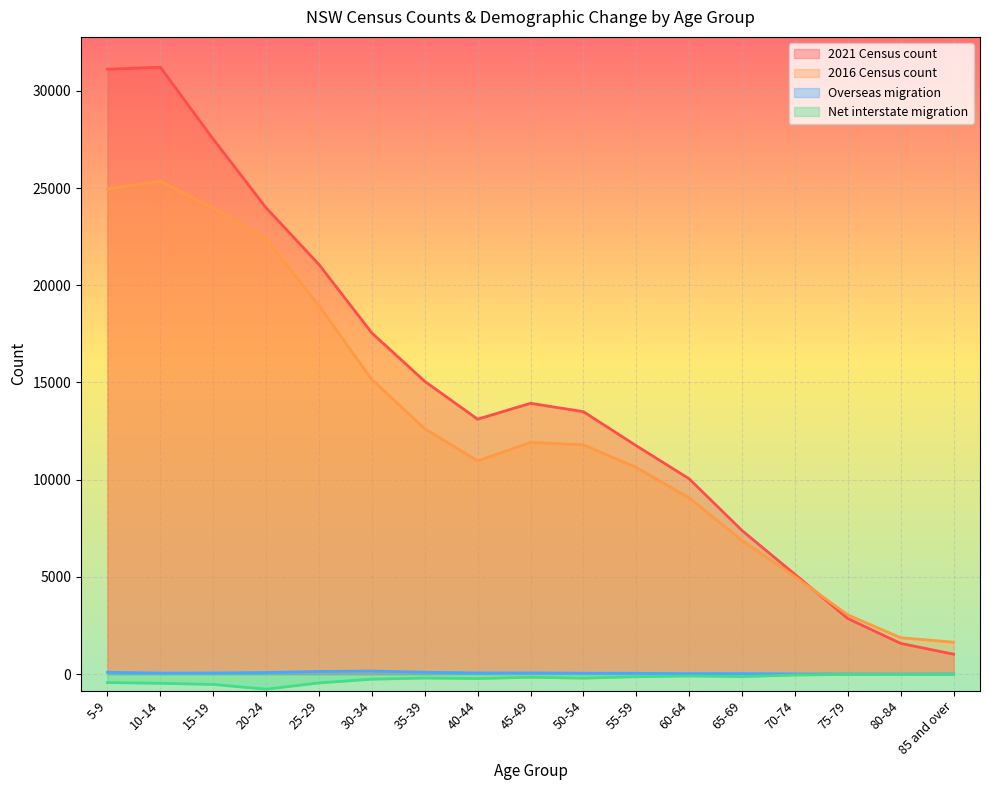

Read the Overseas migration value at 10-14, to the nearest 5.

50